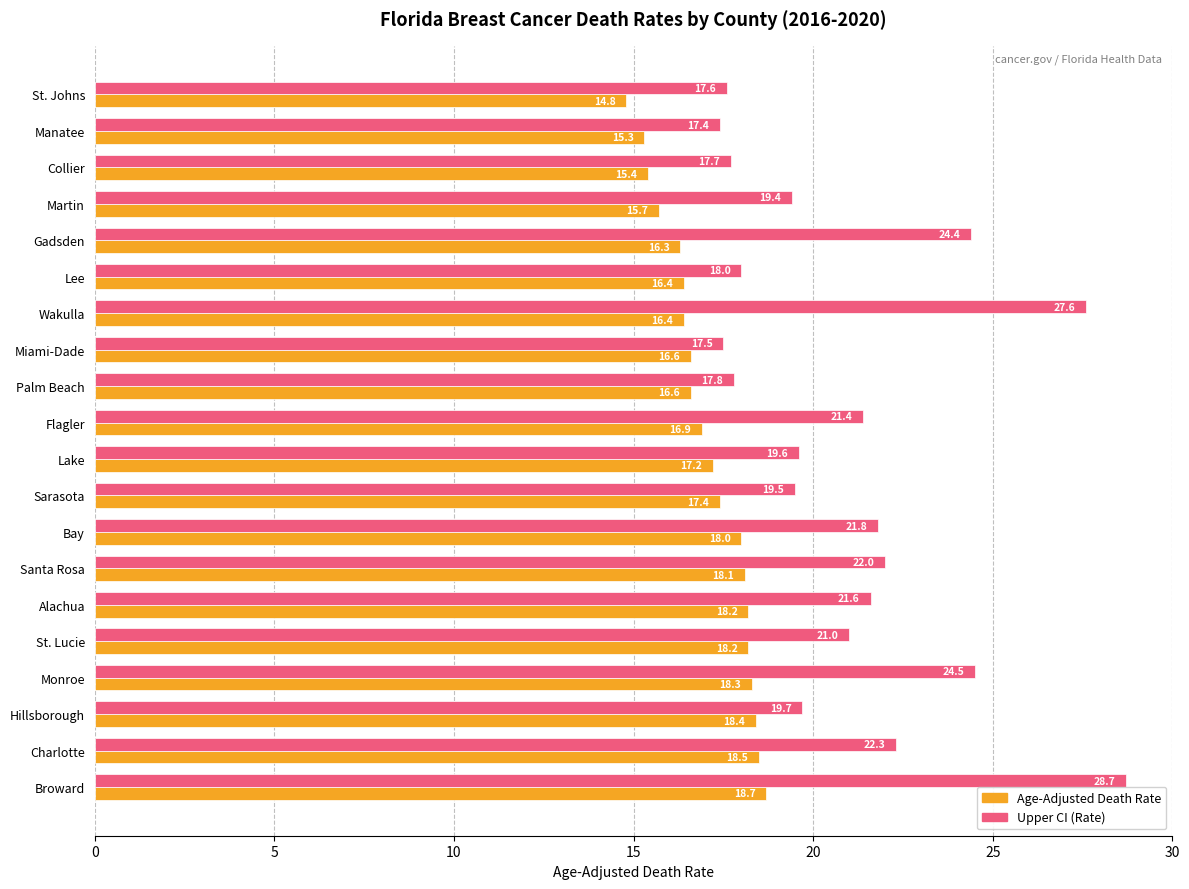

The value of Upper CI (Rate) at Broward is 14.2. True or false?

False